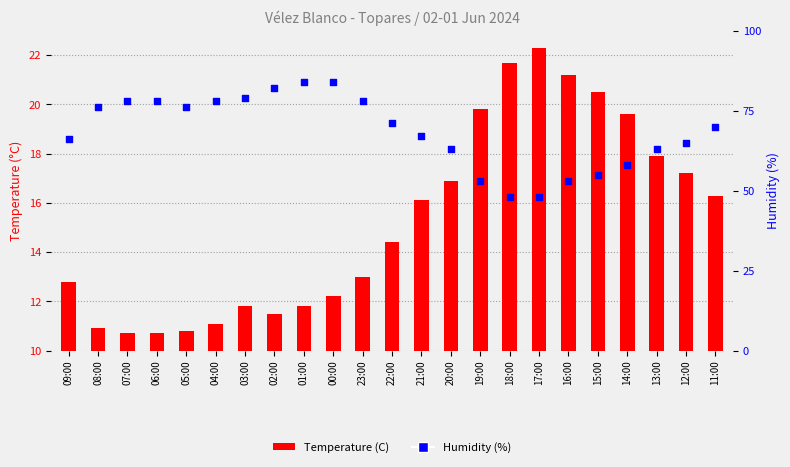

At which category is the sum across all series the highest?

00:00